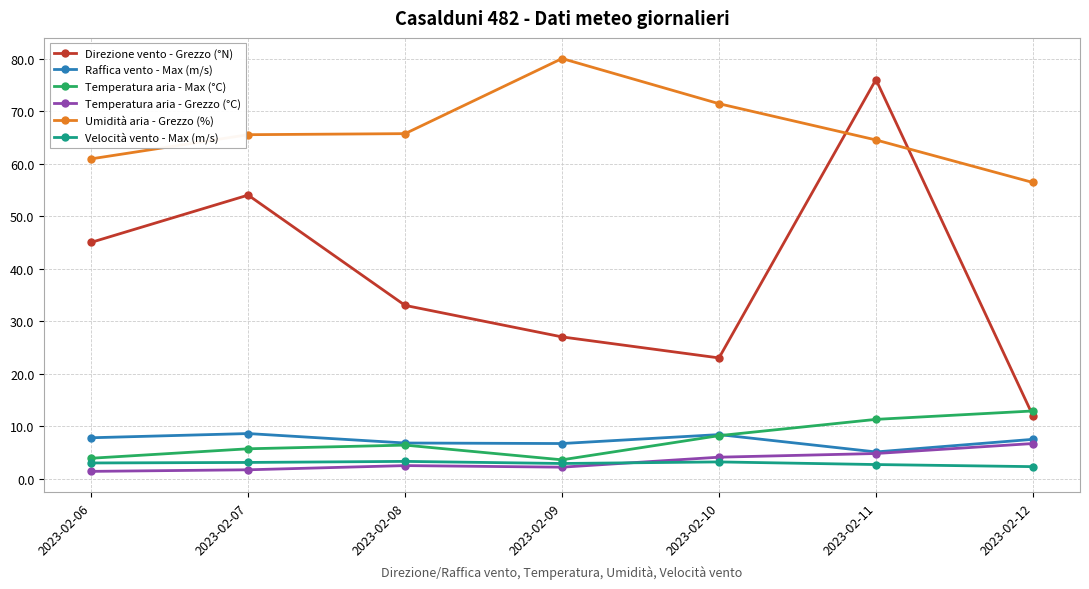

The value of Direzione vento - Grezzo (°N) at 2023-02-06 is 31.4. True or false?

False